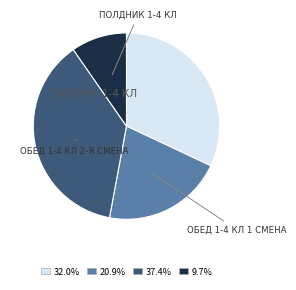

Is there a majority slice in this chart?

No